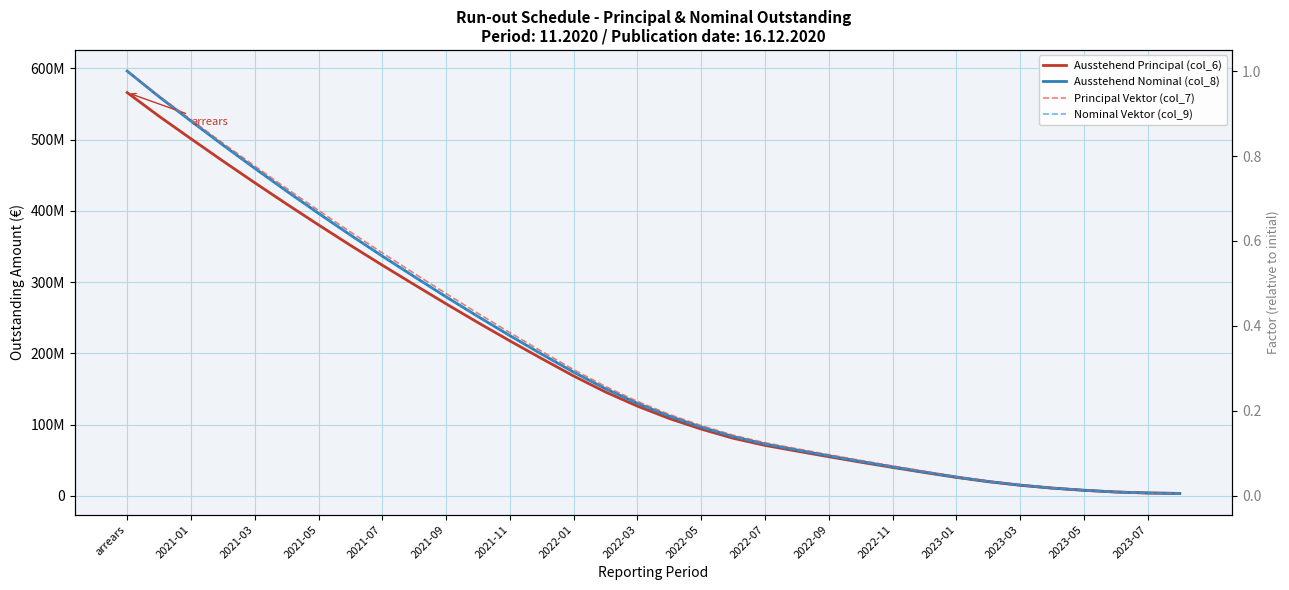

Does the chart have visible grid lines?

Yes